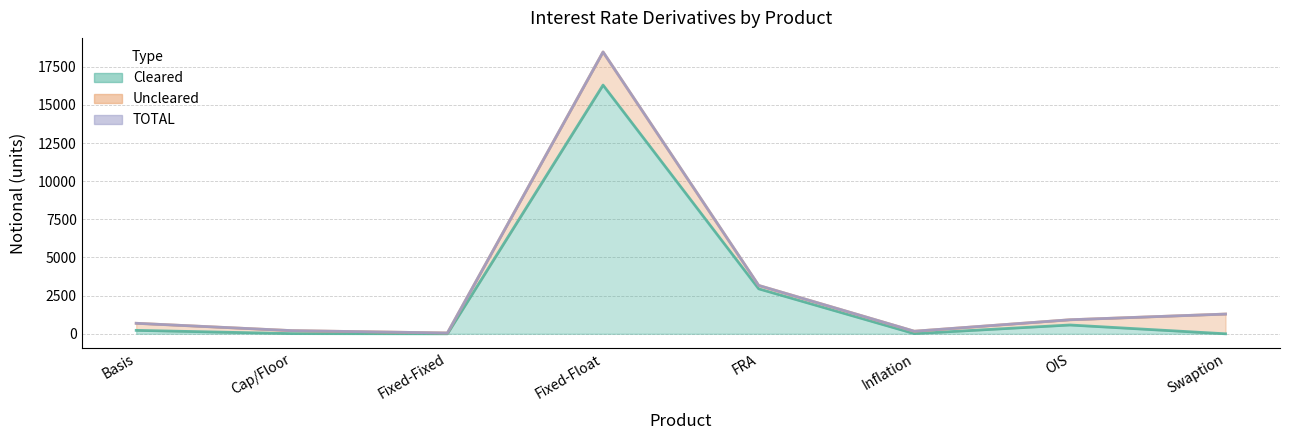

True or false: TOTAL and Cleared cross at least once.

False